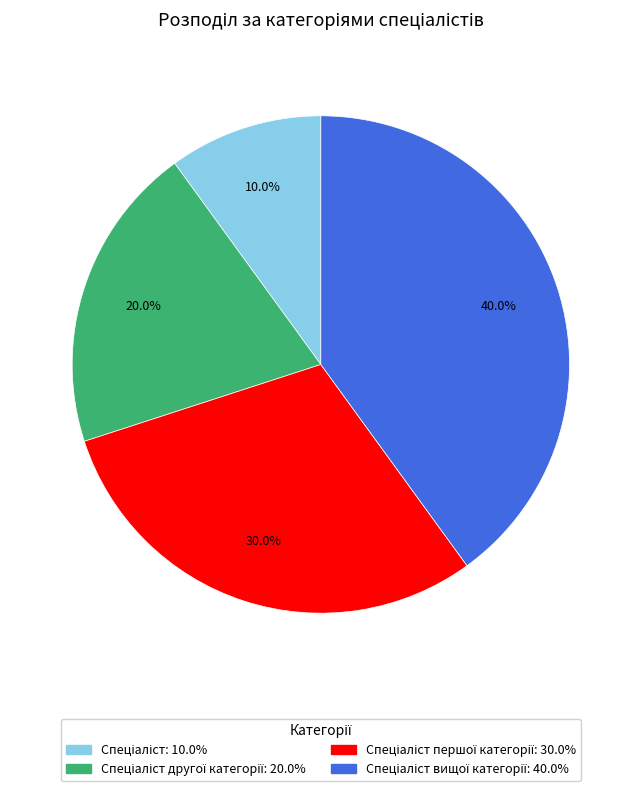

Is there a majority slice in this chart?

No